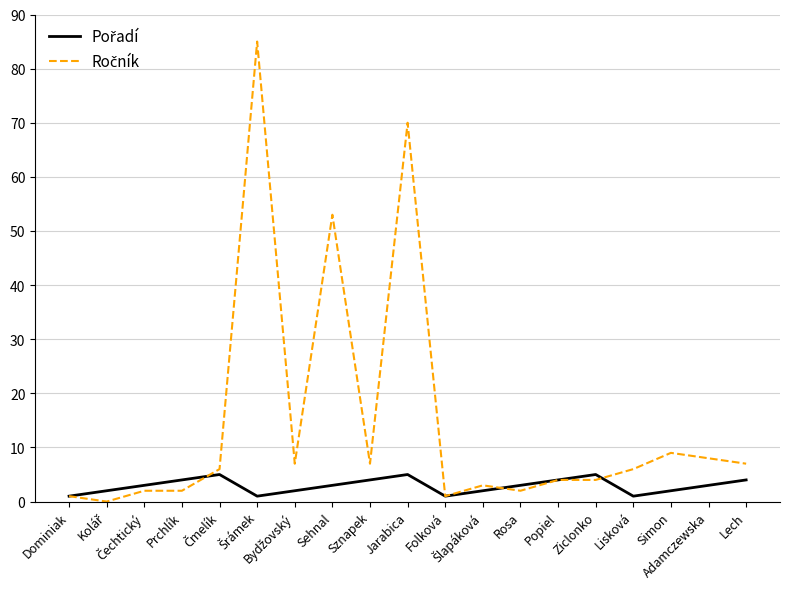

What is the sum of all Pořadí values?

55